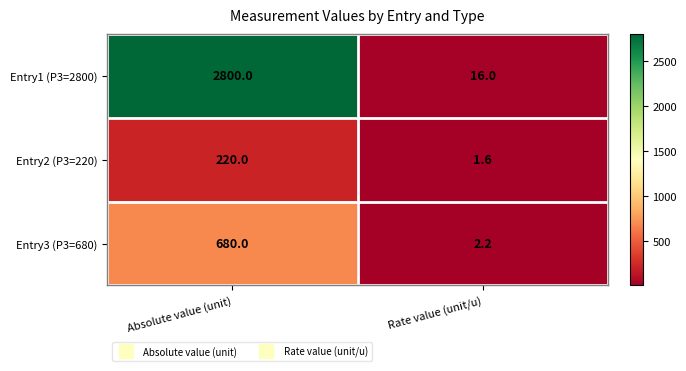

At which label does Entry2 (P3=220) reach its minimum?

Rate value (unit/u)